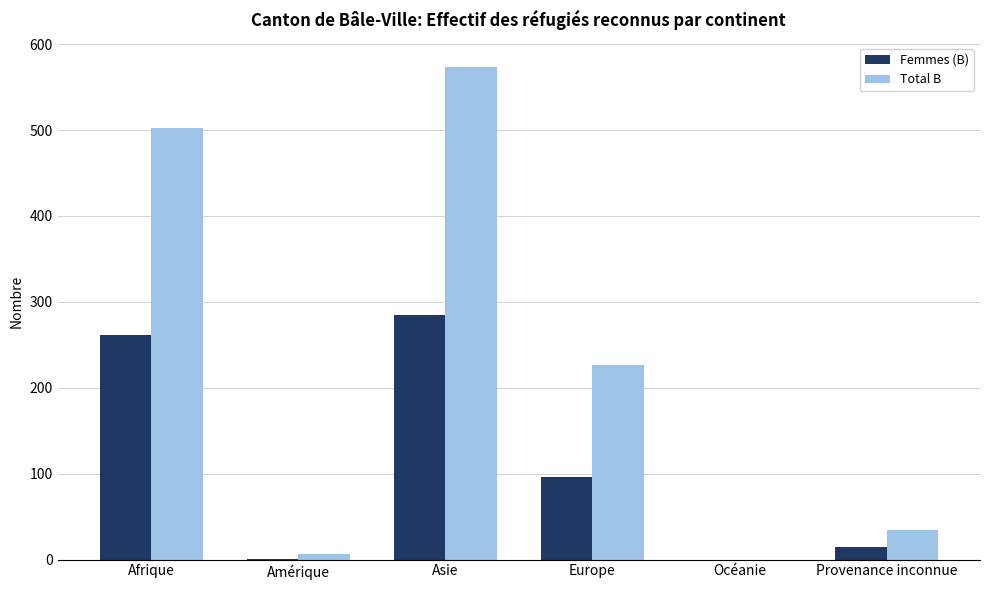

Between Afrique and Provenance inconnue, which series saw the biggest shift?

Total B